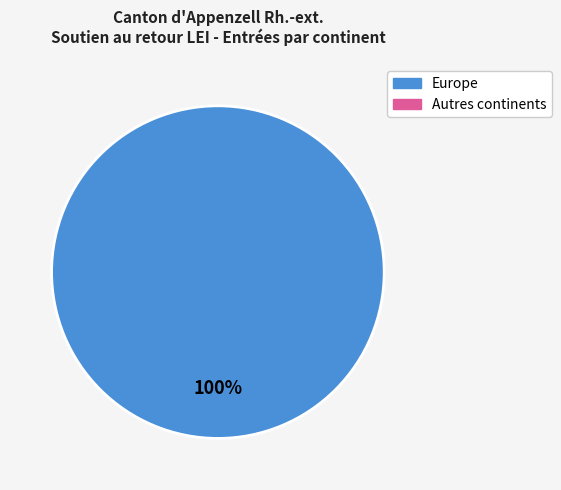

Does any single category account for the majority?

Yes